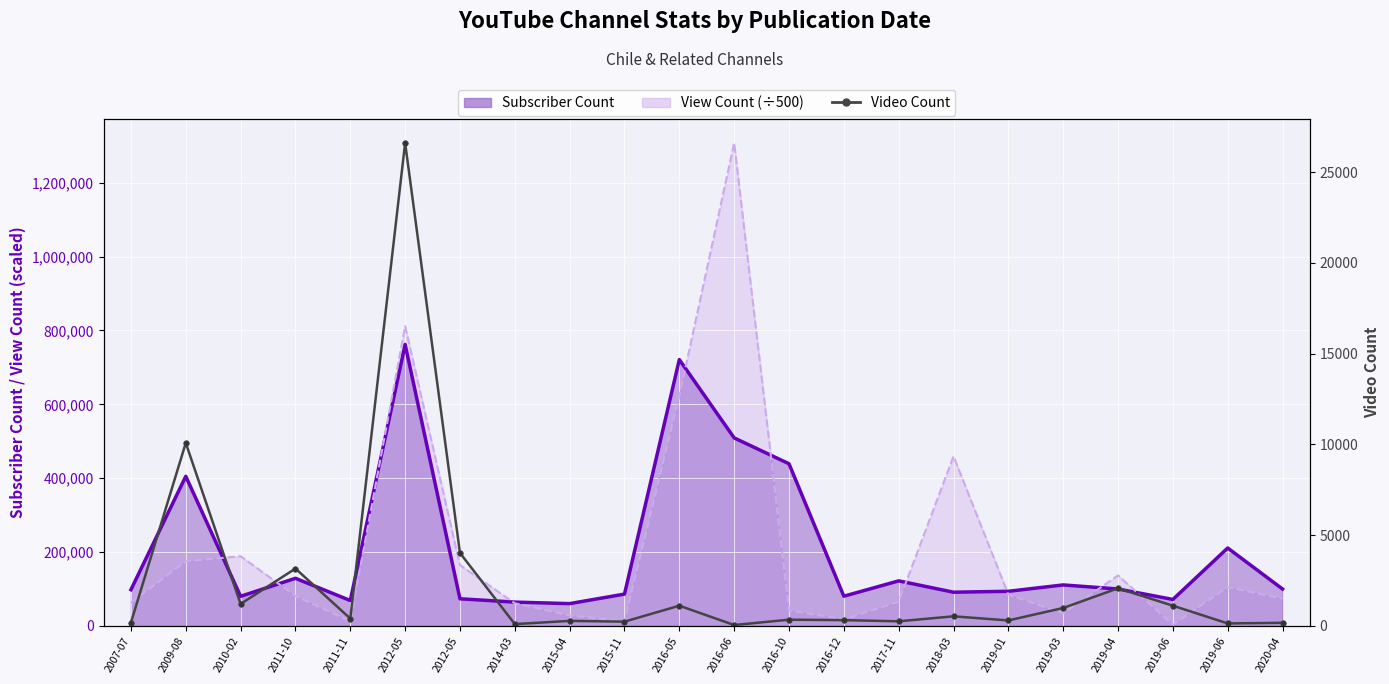

Reading left to right, transcribe all the data shown in this chart.

183	10080	1211	3161	406	26613	4021	102	277	236	1115	49	344	319	255	530	303	989	2074	1115	139	171